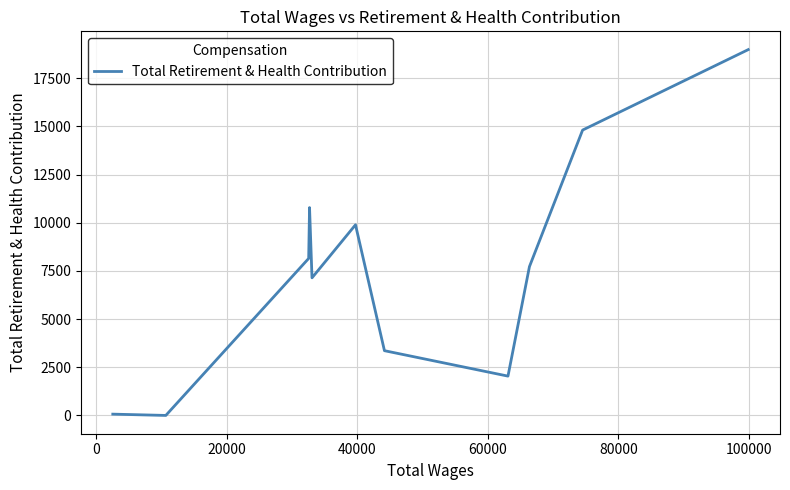

What is the difference between the maximum and minimum values?

18983